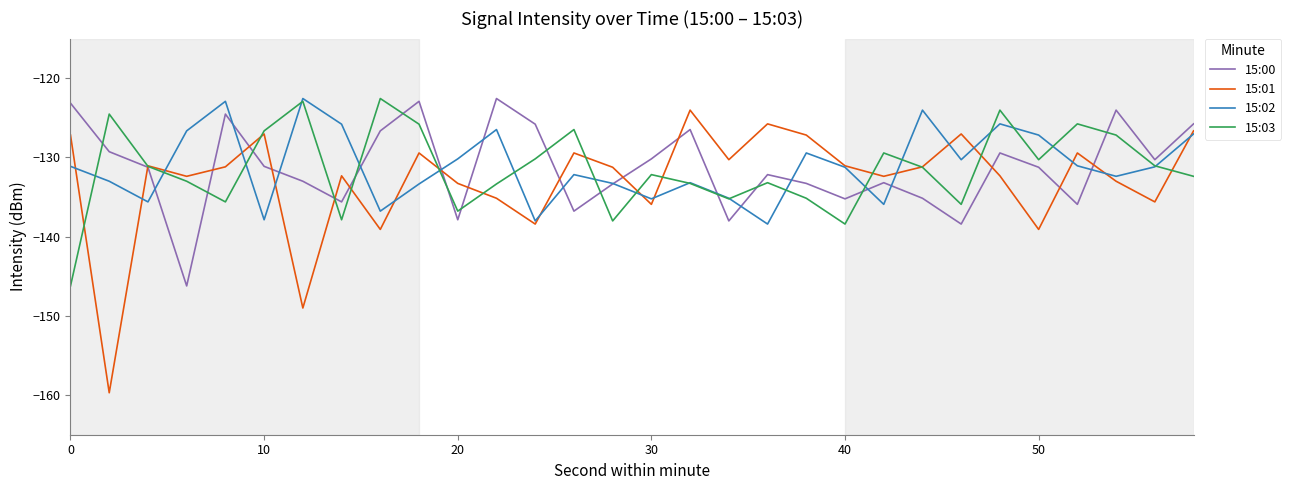

How many intersections are there between 15:01 and 15:00?

14